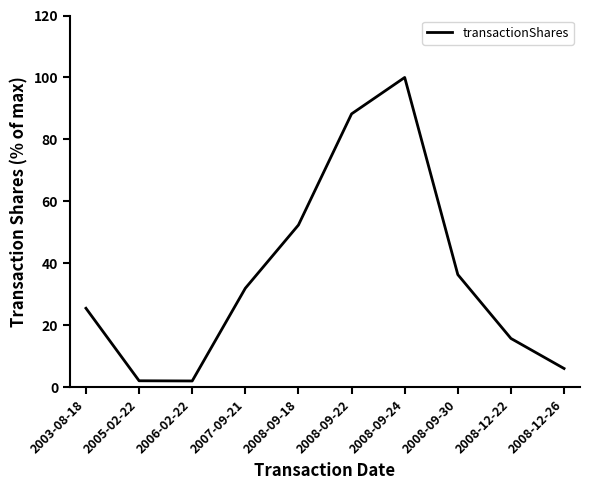

True or false: there are more than 0 points higher than both neighbors.

True